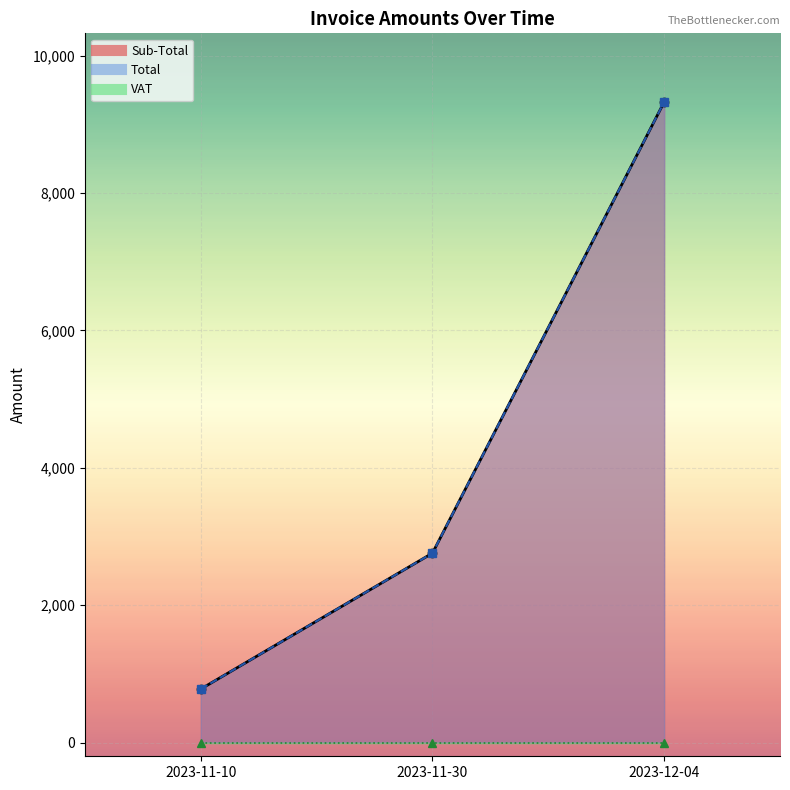

What is the difference between the maximum and minimum values in the Total series?

8544.4